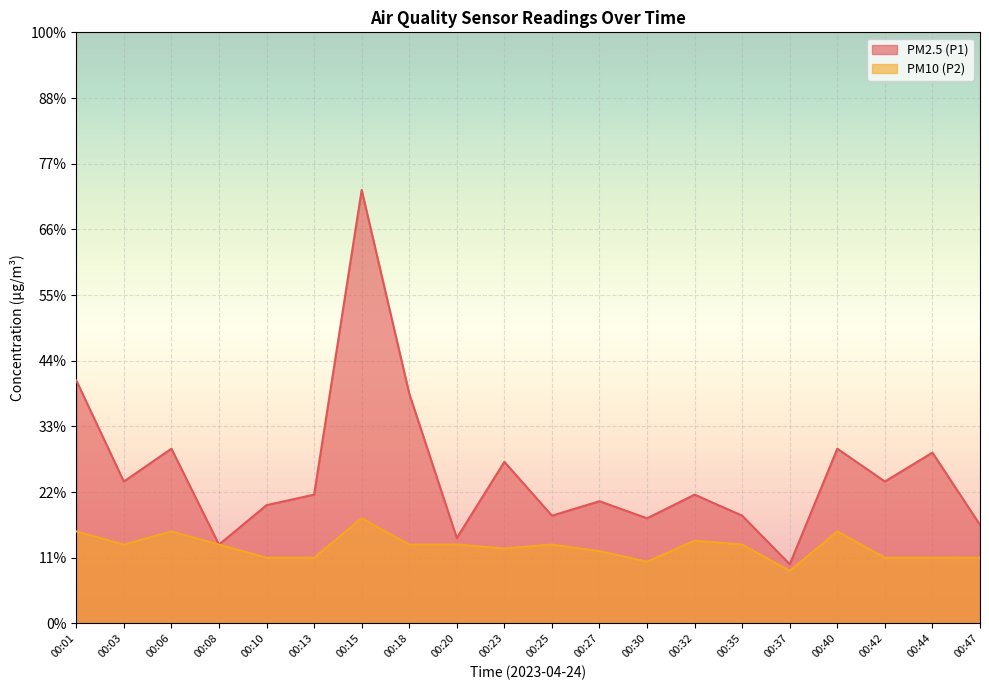

Reading left to right, transcribe all the data shown in this chart.

PM2.5 (P1): 1.9	1.1	1.3	0.6	0.9	1.0	3.3	1.8	0.7	1.2	0.8	0.9	0.8	1.0	0.8	0.5	1.3	1.1	1.3	0.8
PM10 (P2): 0.7	0.6	0.7	0.6	0.5	0.5	0.8	0.6	0.6	0.6	0.6	0.6	0.5	0.6	0.6	0.4	0.7	0.5	0.5	0.5